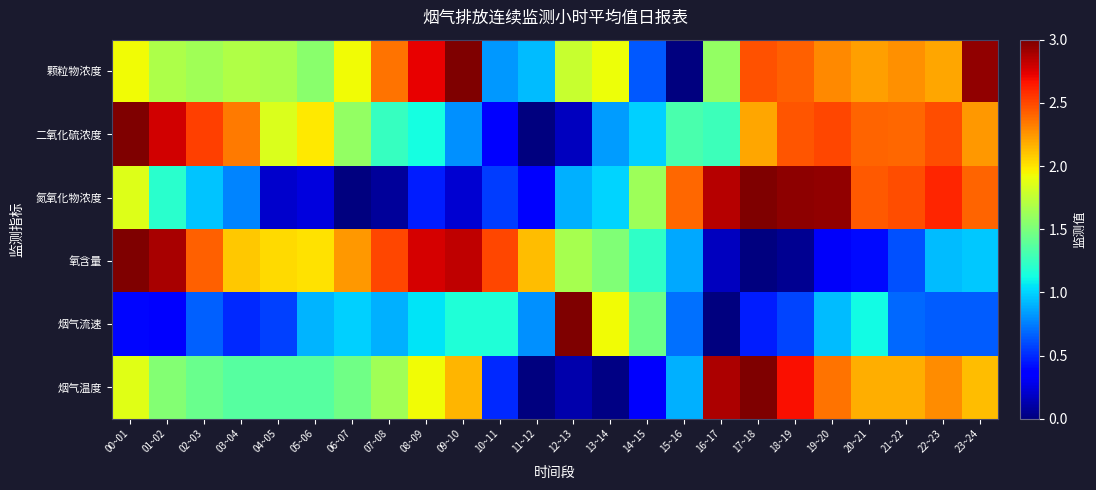

What is the spread (max minus min) of values at 19~20?

2.6